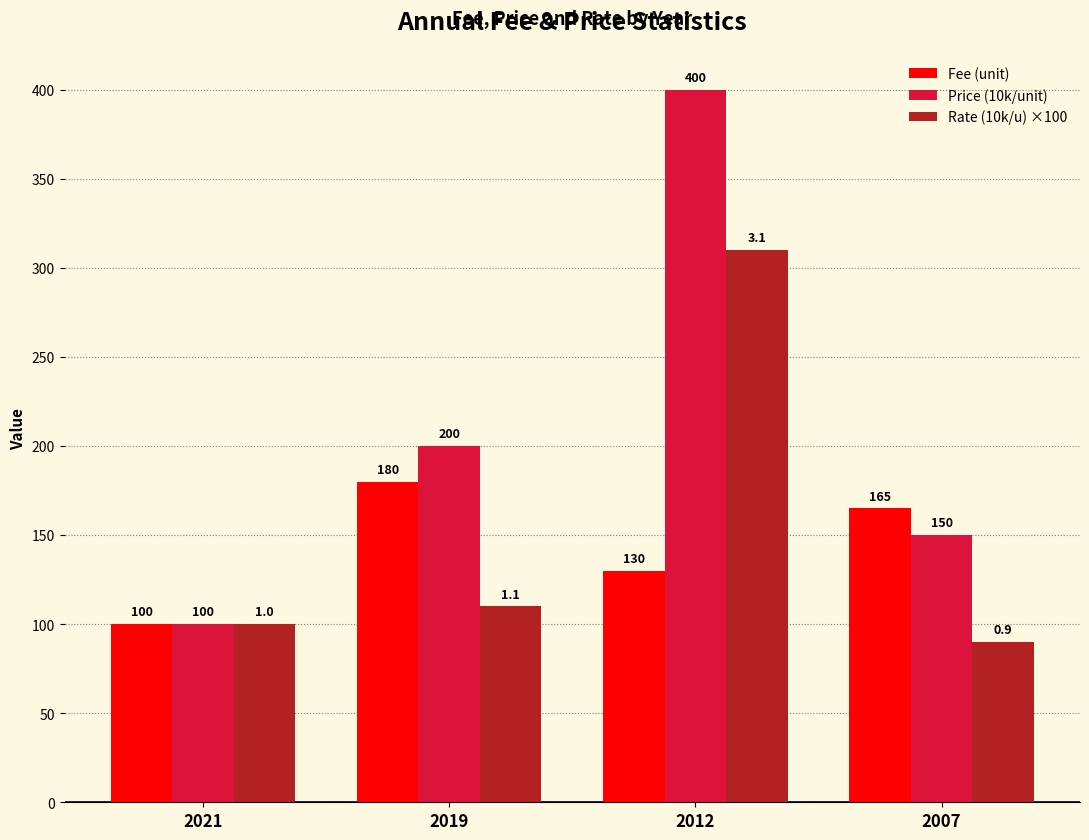

Which series has the largest range (max minus min)?

Price (10k/unit)